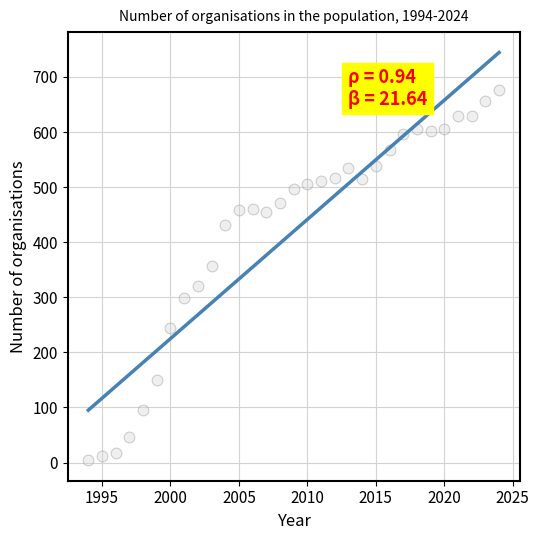

What is the range of X values (max minus min)?

30